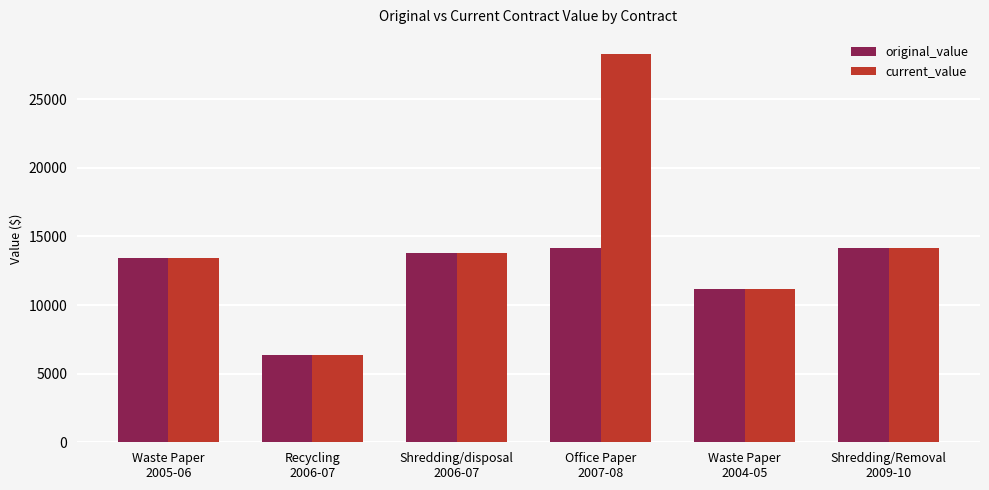

What is the highest value of the current_value series?

28264.8